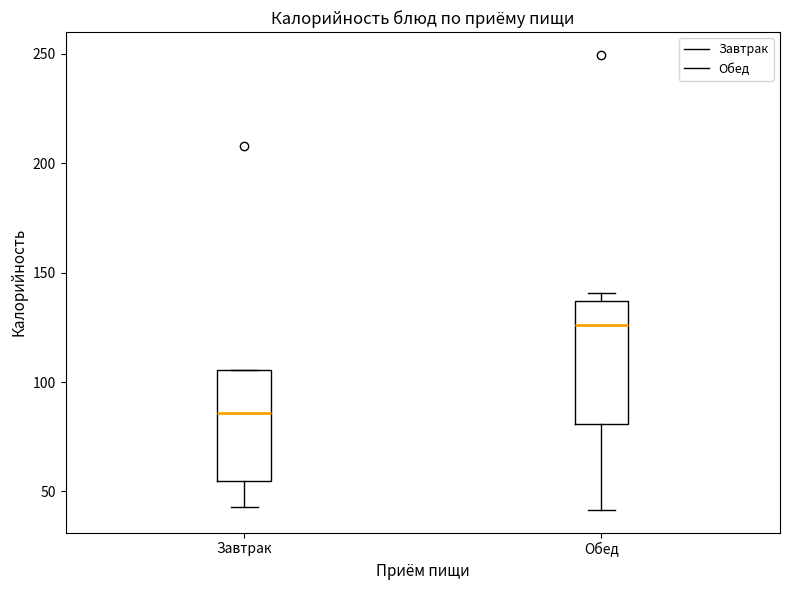

Reading left to right, read every box against the y-axis: the position of its median line, the range the box covers, and the ends of its whiskers. The values are not printed on the chart, so give them approximately, as read against the axis.

Завтрак: median 85, box 55 to 105, whiskers 45 to 105
Обед: median 125, box 80 to 135, whiskers 40 to 140